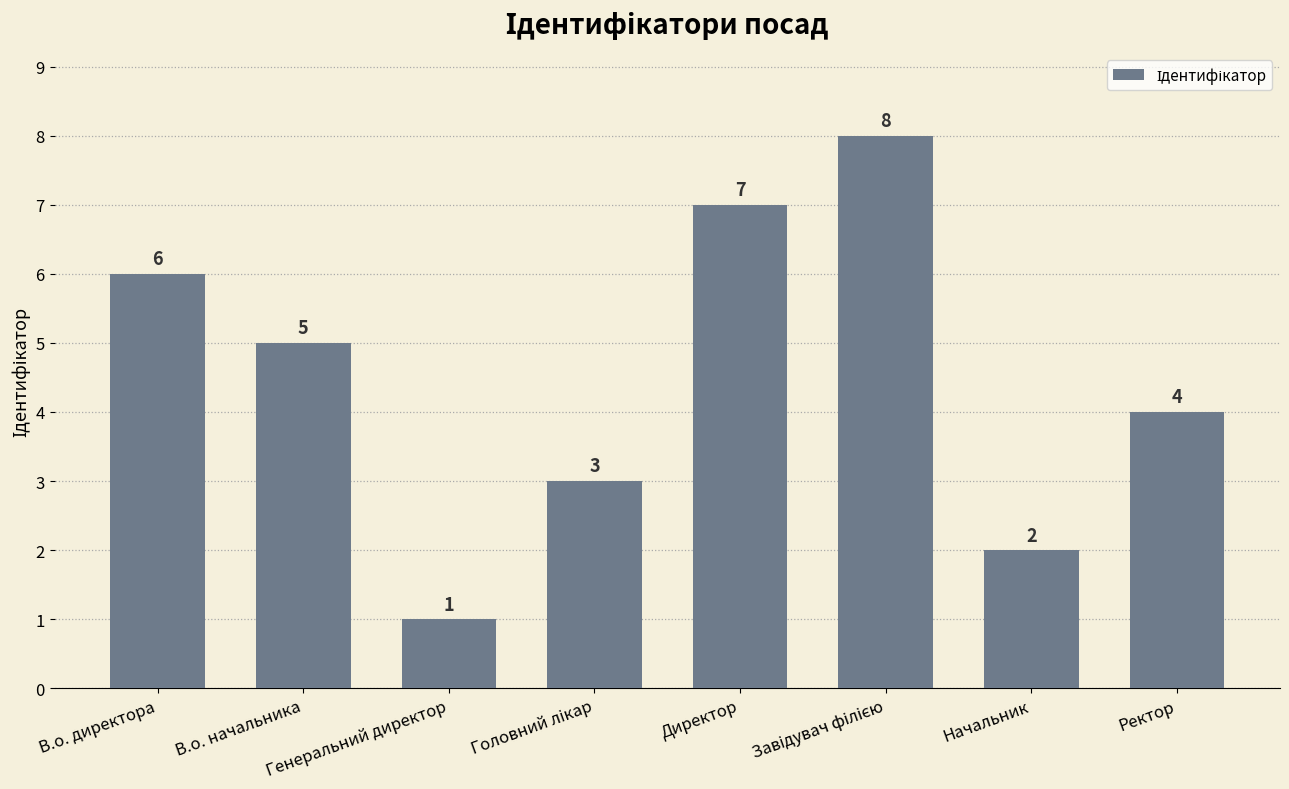

What is the value of the 6th bar from the left?

8